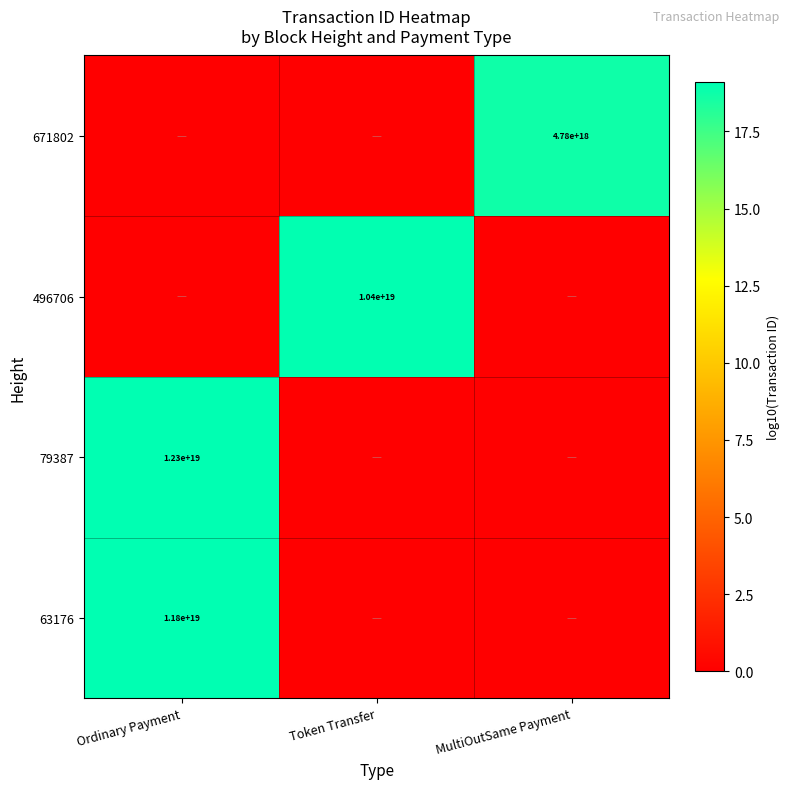

Is it true that 63176 equals 20762129973977747456 at Ordinary Payment?

False